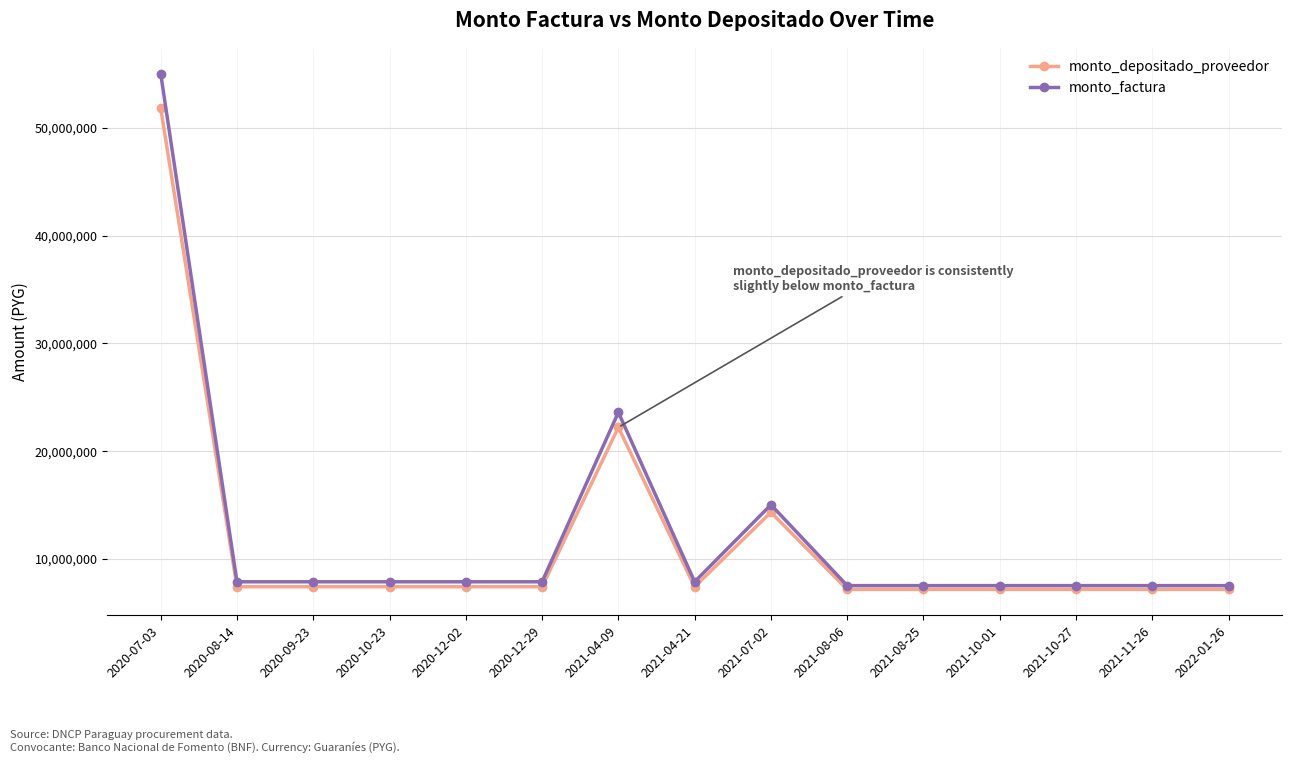

What is the value of the monto_factura point at the 5th from the left?

7865000